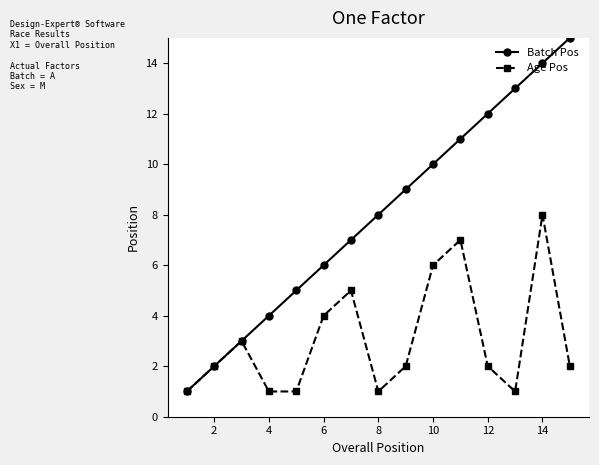

Which series has the largest range (max minus min)?

Batch Pos